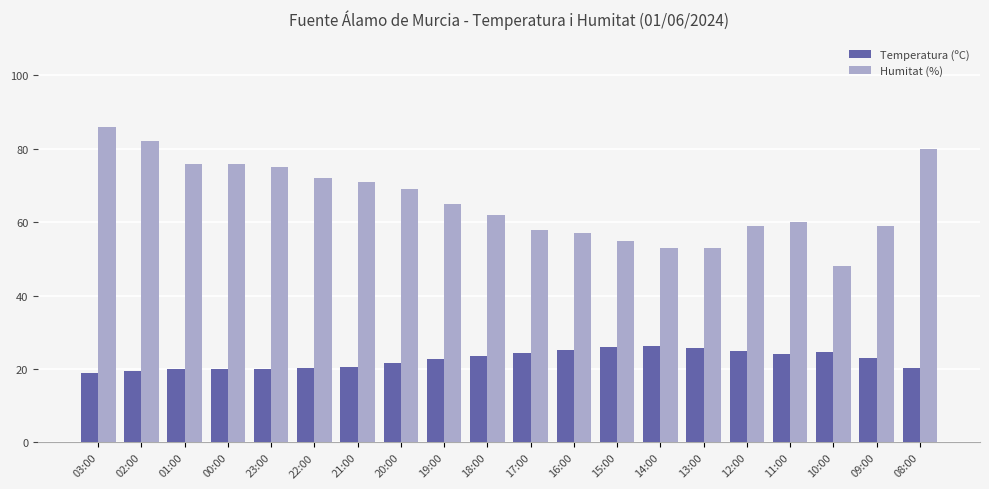

What is the lowest value of the Humitat (%) series?

48.0